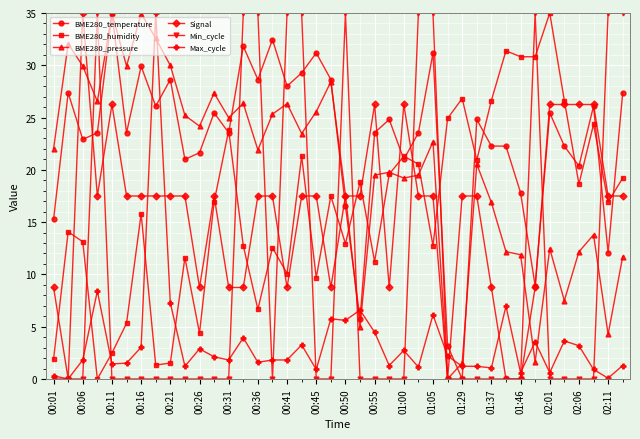

What is the value of the Signal point at the 3rd from the left?

35.0